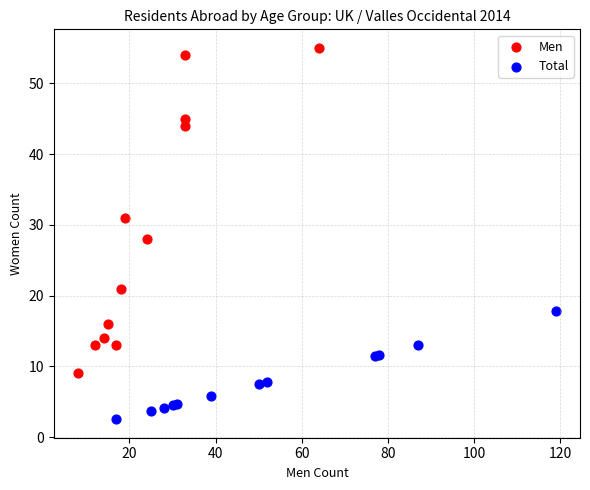

Which series has the largest Y range (max minus min)?

Men